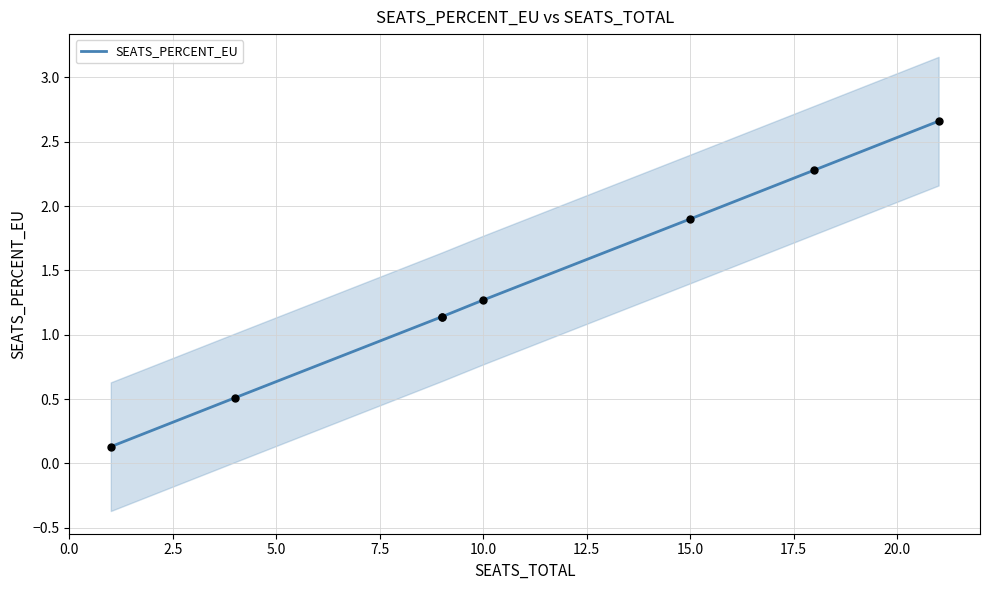

What is the change in value from 0.0 to 7.5?

+1.0